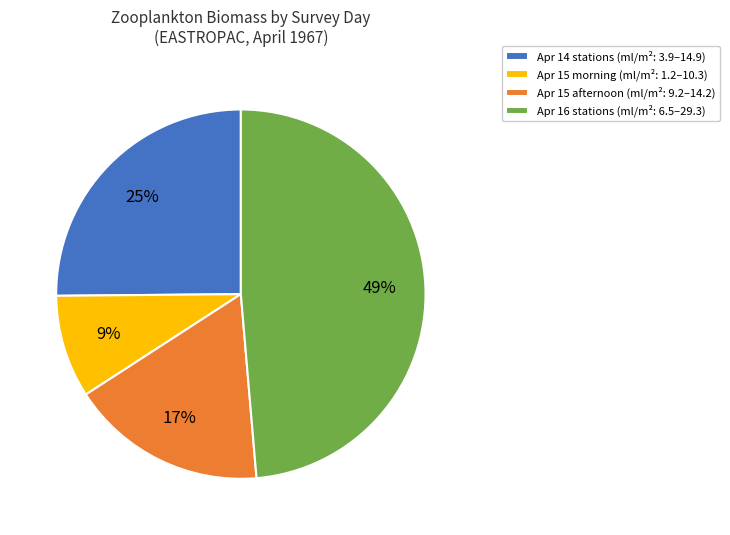

Is it true that Apr 16 stations (ml/m²: 6.5–29.3) is 56% of the pie?

False